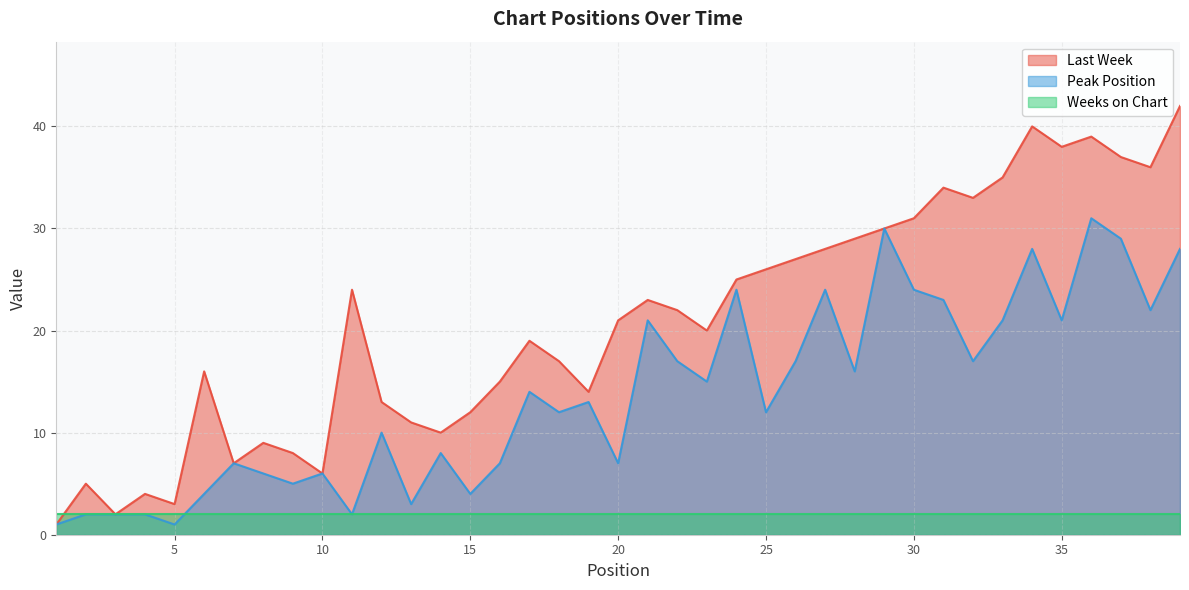

Where does the Last Week series first go above 21?

11